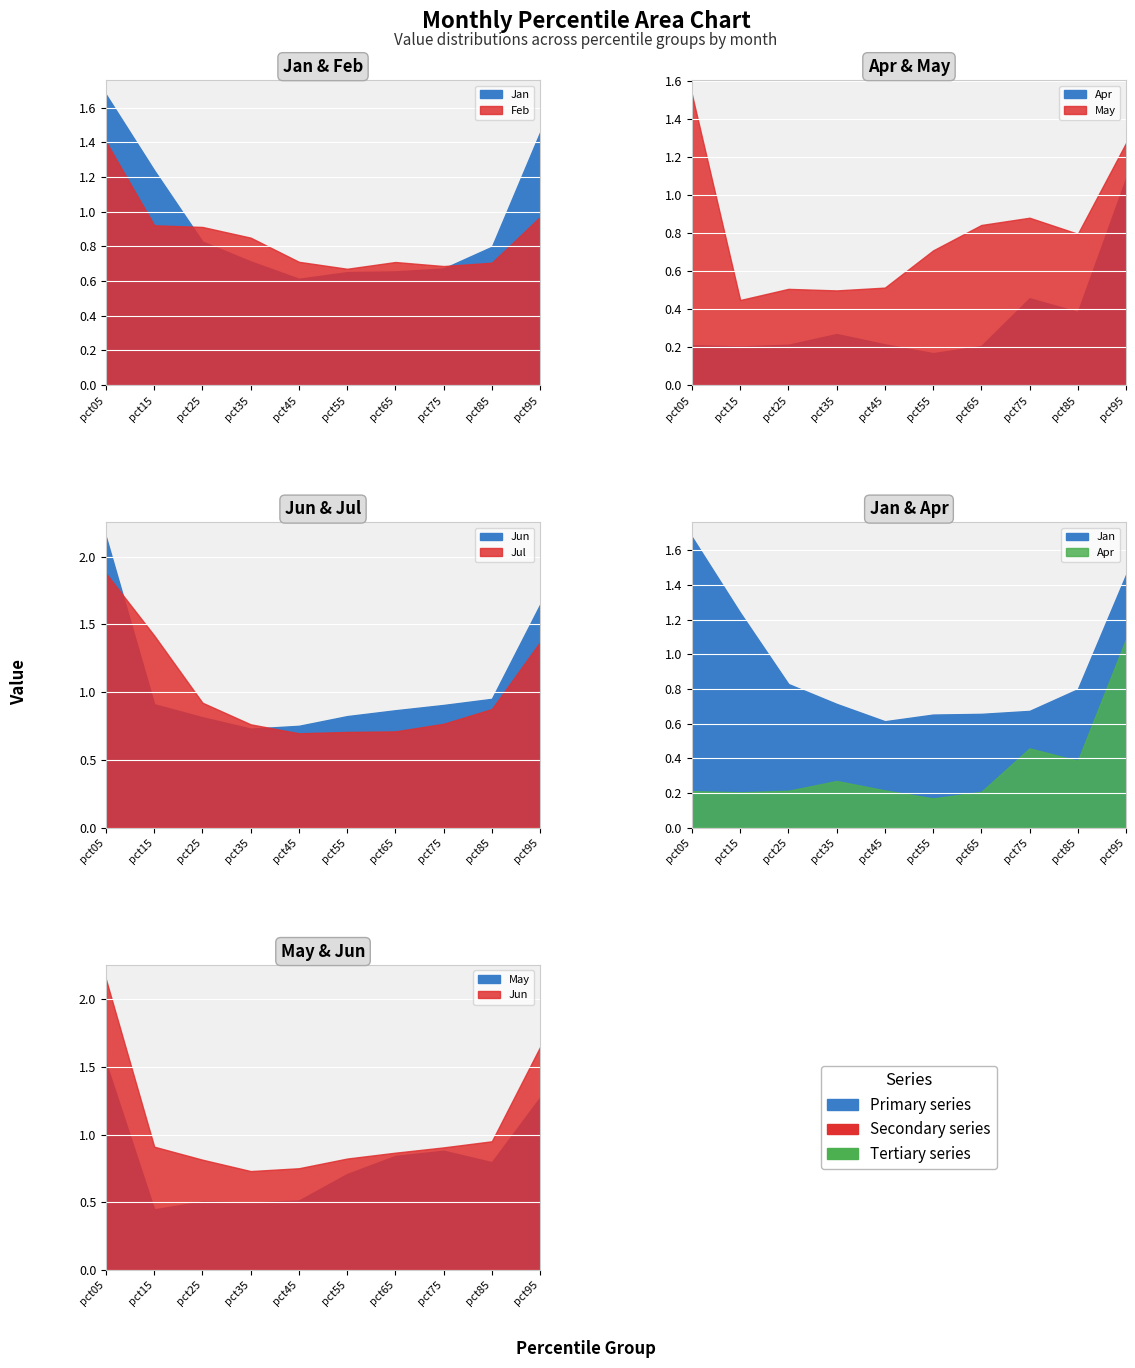

What is the minimum value shown in the chart?

0.2